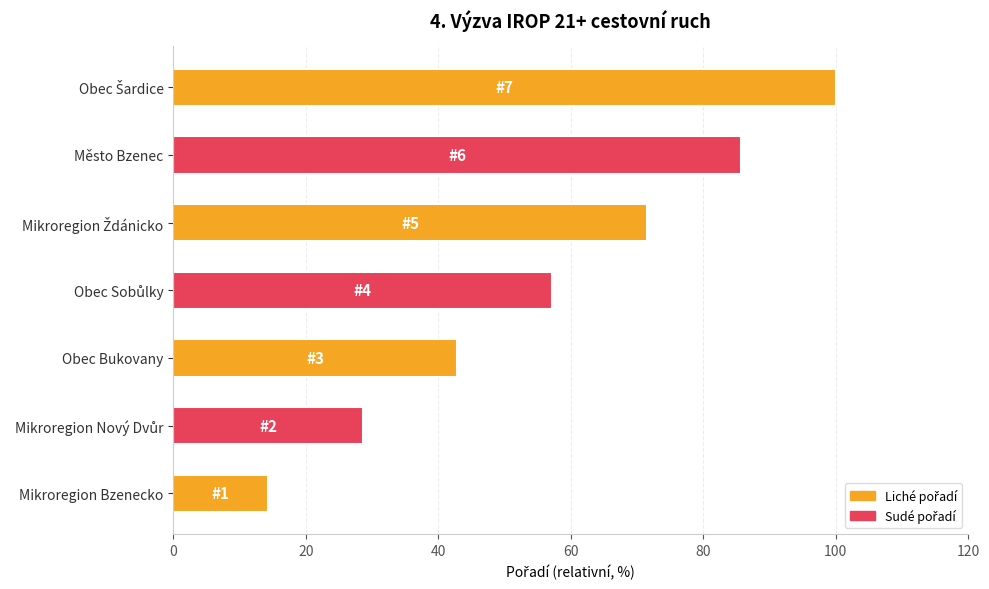

What is the minimum value shown in the chart?

14.3